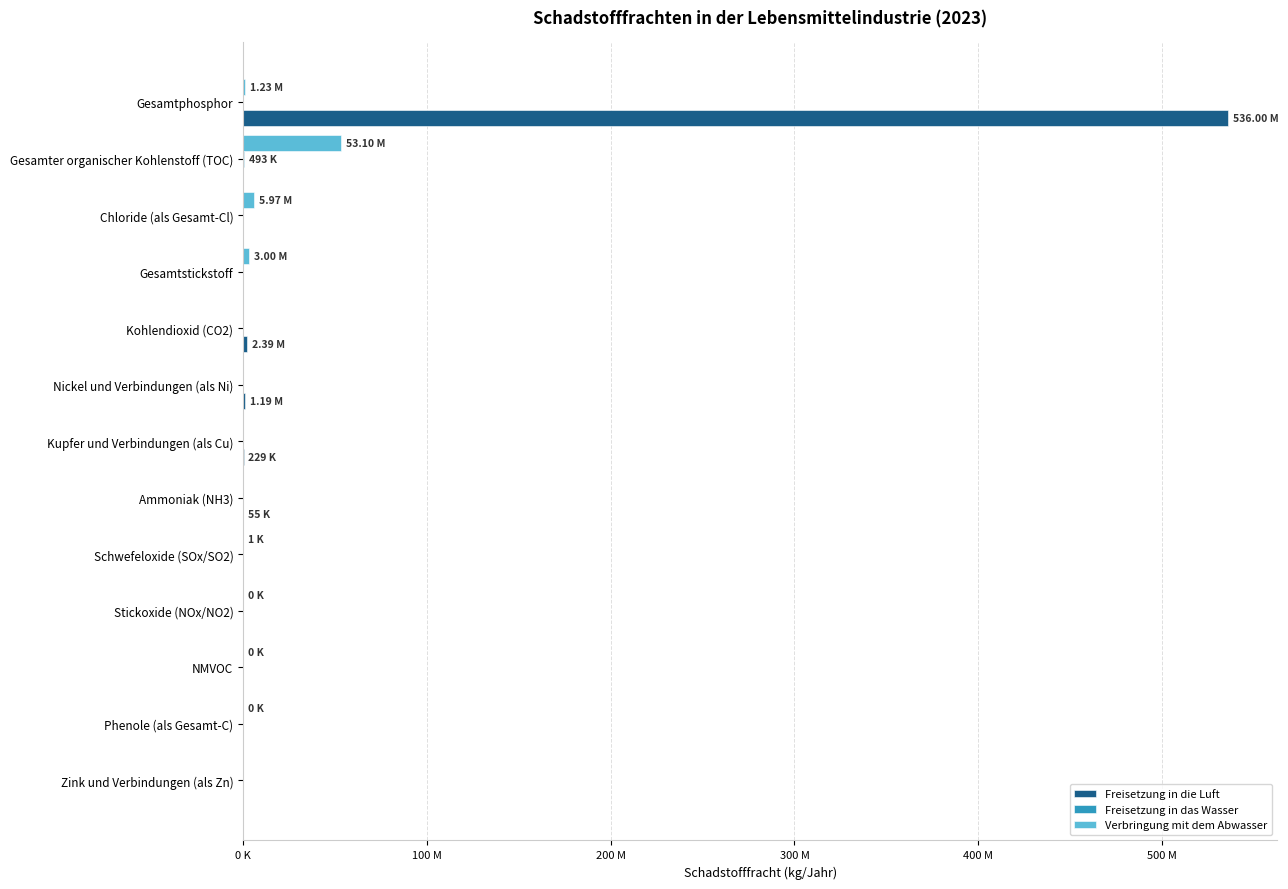

Which series has the largest total across all categories?

Freisetzung in die Luft